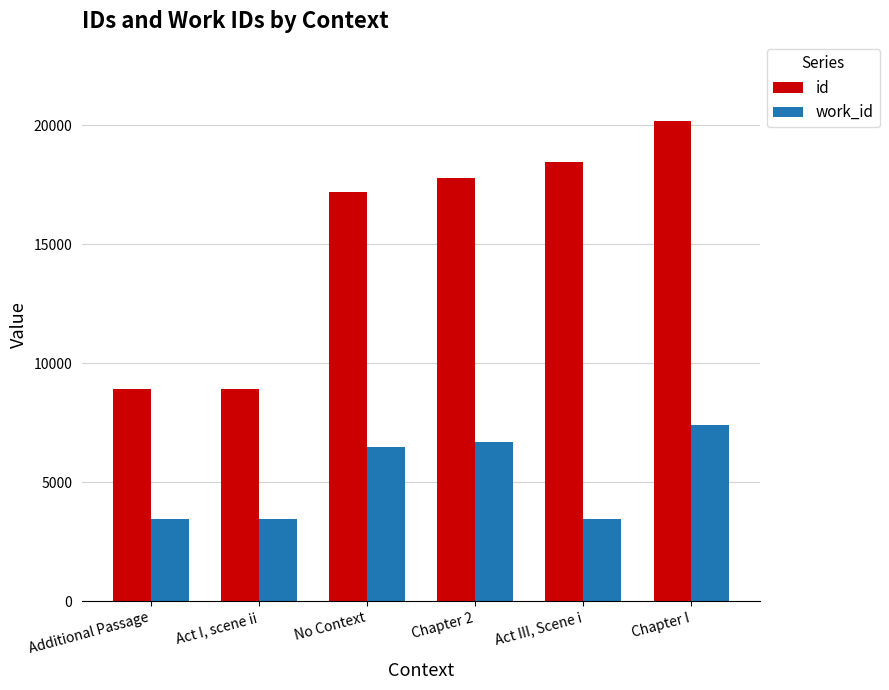

Which series has the largest range (max minus min)?

id